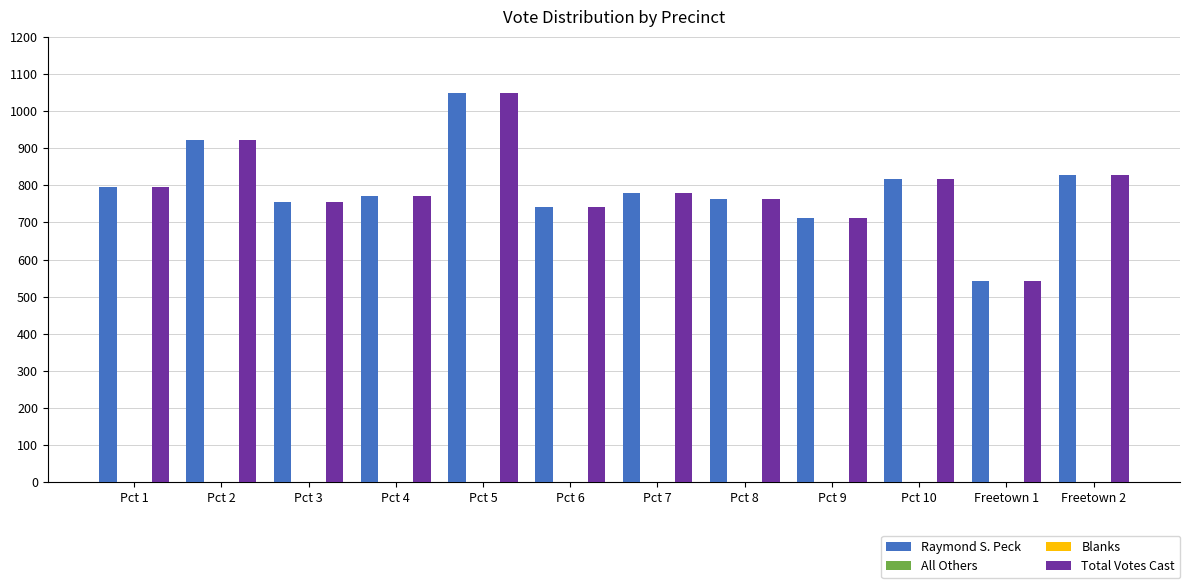

How many bars are there in each group?

4